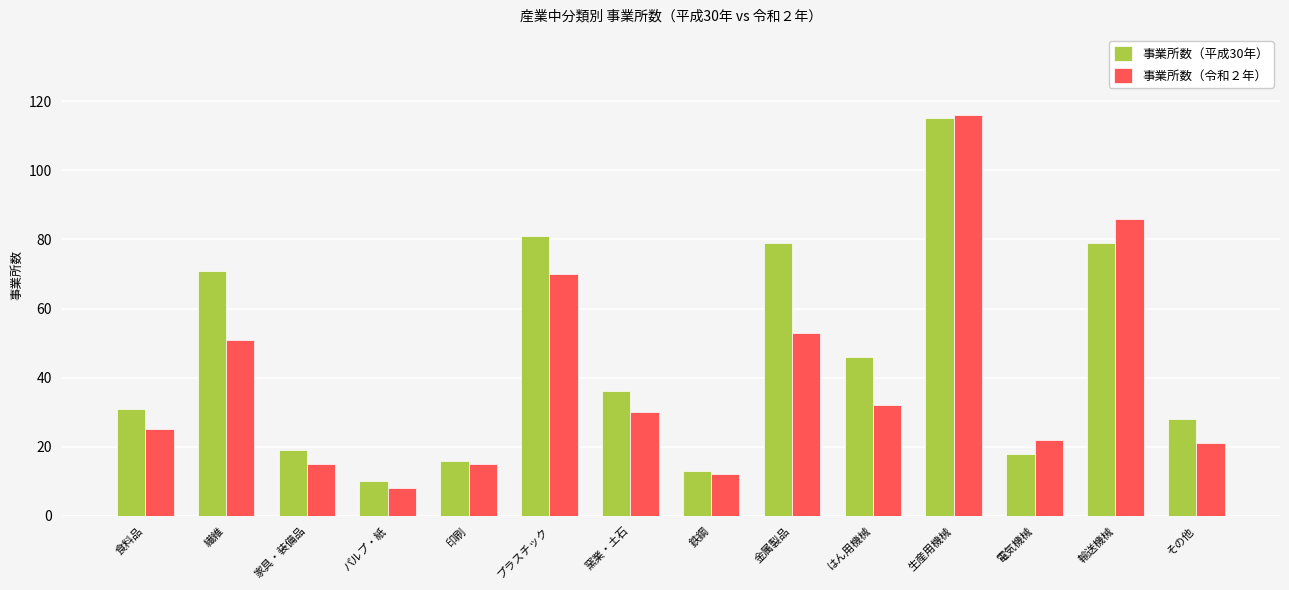

Rank the series at 家具・装備品 from lowest to highest value.

事業所数（令和２年）, 事業所数（平成30年）